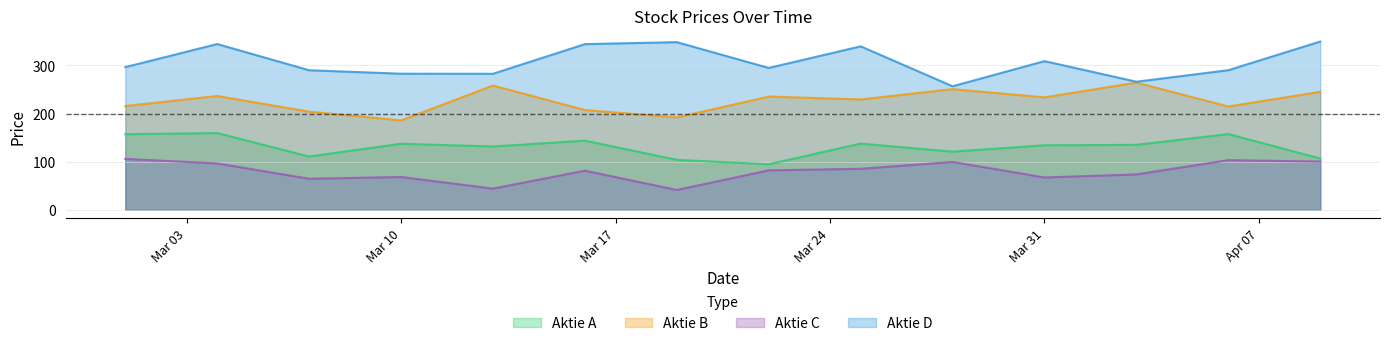

What are all the series names shown in the legend?

Aktie A, Aktie B, Aktie C, Aktie D